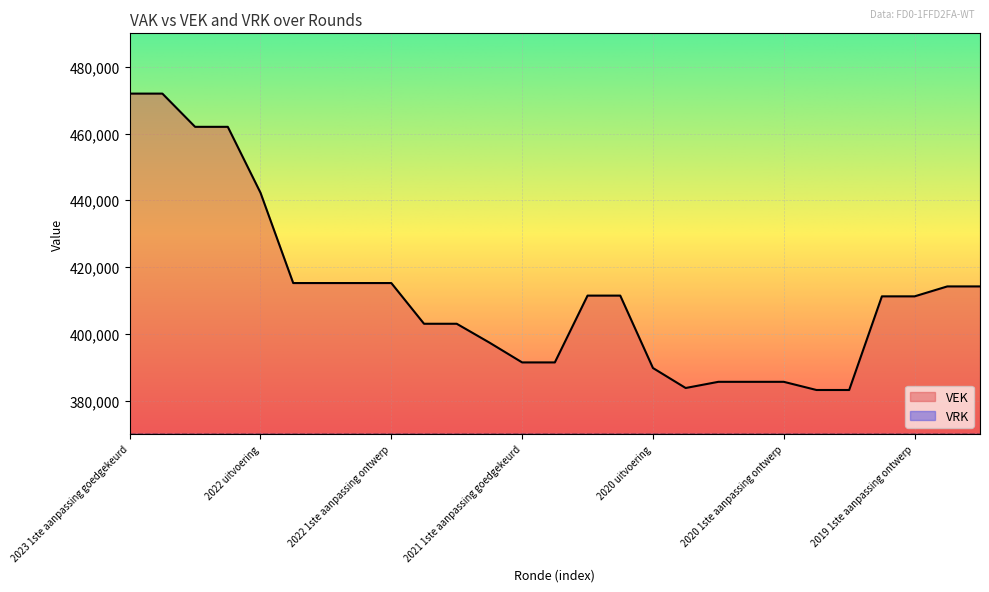

List the labels in order of value, largest first.

2023 1ste aanpassing goedgekeurd, 2023 1ste aanpassing ontwerp, 2023 Opmaak goedgekeurd, 2023 Opmaak ontwerp, 2022 uitvoering, 2022 2de aanpassing goedgekeurd, 2022 2de aanpassing ontwerp, 2022 1ste aanpassing goedgekeurd, 2022 1ste aanpassing ontwerp, 2019 opmaak goedgekeurd, 2019 opmaak ontwerp, 2021 Opmaak goedgekeurd, 2021 Opmaak ontwerp, 2019 1ste aanpassing goedgekeurd, 2019 1ste aanpassing ontwerp, 2022 Opmaak goedgekeurd, 2022 Opmaak ontwerp, 2021 uitvoering, 2021 1ste aanpassing goedgekeurd, 2021 1ste aanpassing ontwerp, 2020 uitvoering, 2020 2de aanpassing ontwerp, 2020 1ste aanpassing goedgekeurd, 2020 1ste aanpassing ontwerp, 2020 2de aanpassing goedgekeurd, 2020 Opmaak goedgekeurd, 2020 Opmaak ontwerp